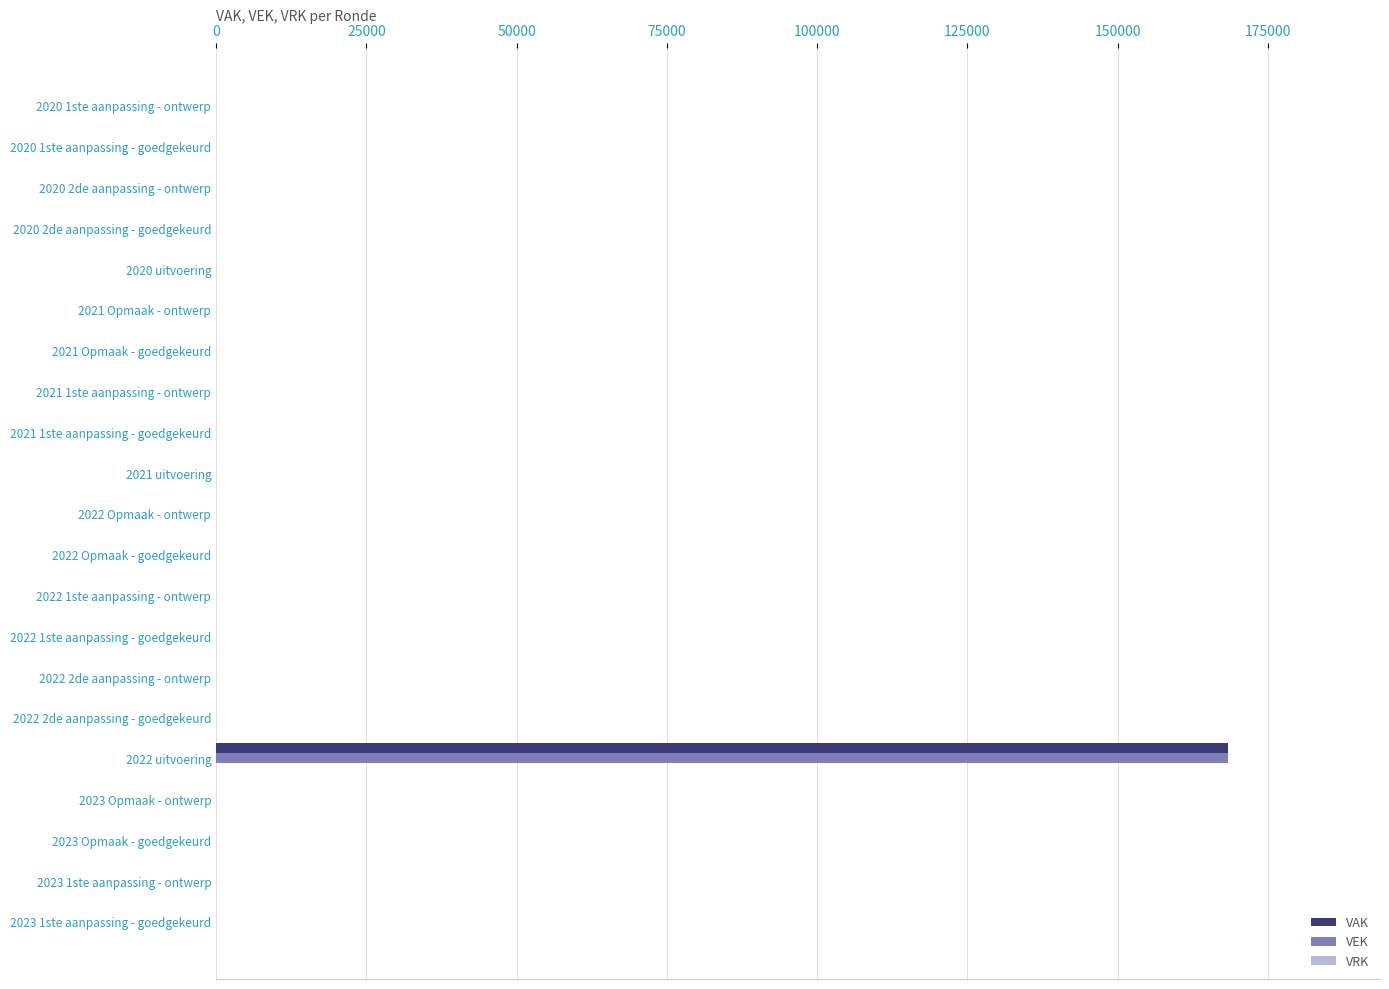

The value of VEK at 2022 2de aanpassing - ontwerp is -53059. True or false?

False